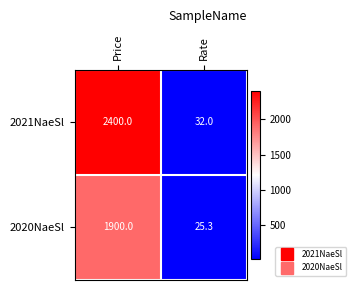

What is the sum of all 2020NaeSl values?

1925.3